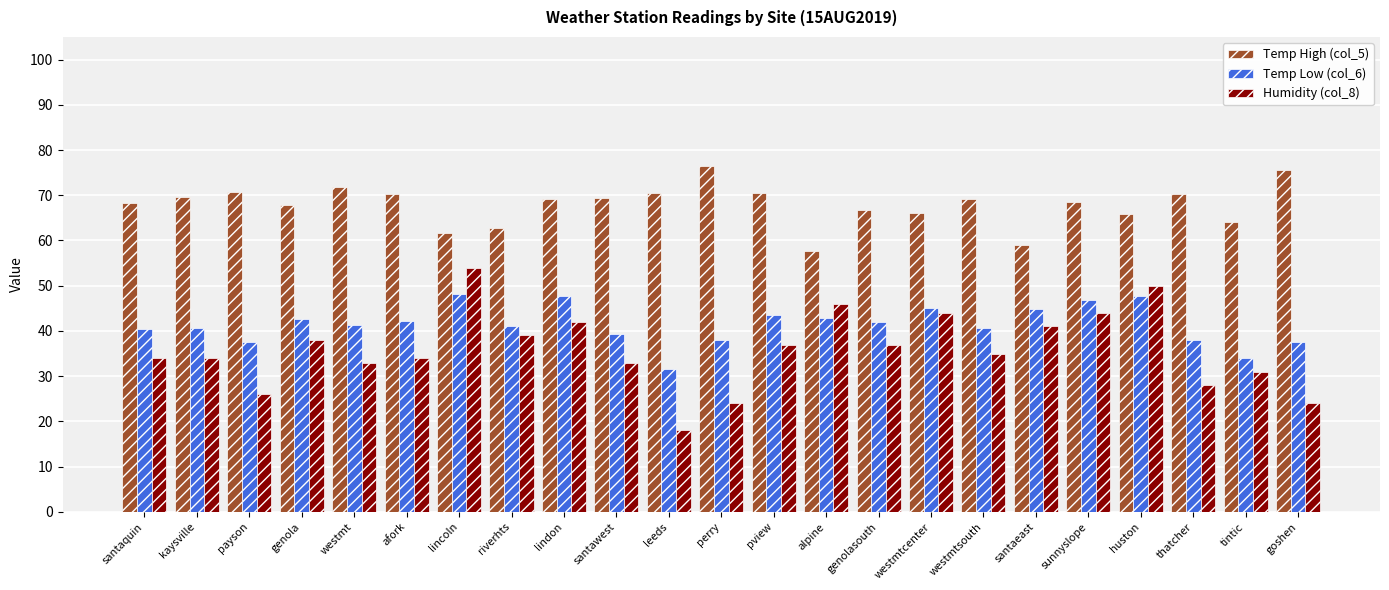

The Temp Low (col_6) series shows 40.4 at santaquin. True or false?

True